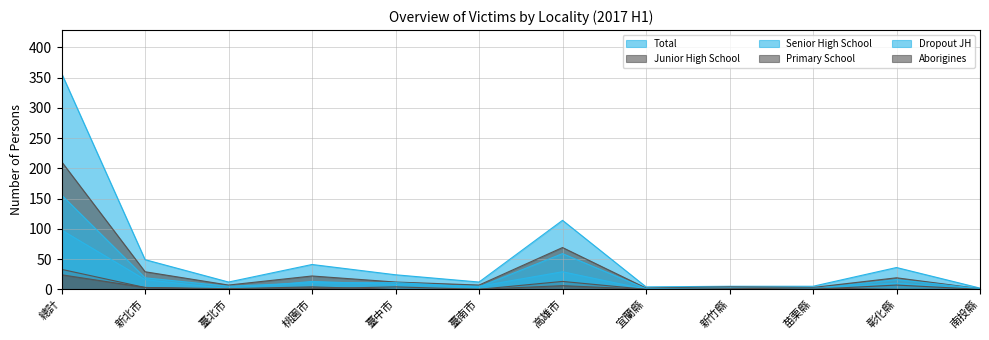

True or false: Dropout JH has a value of 4 at 臺中市.

False